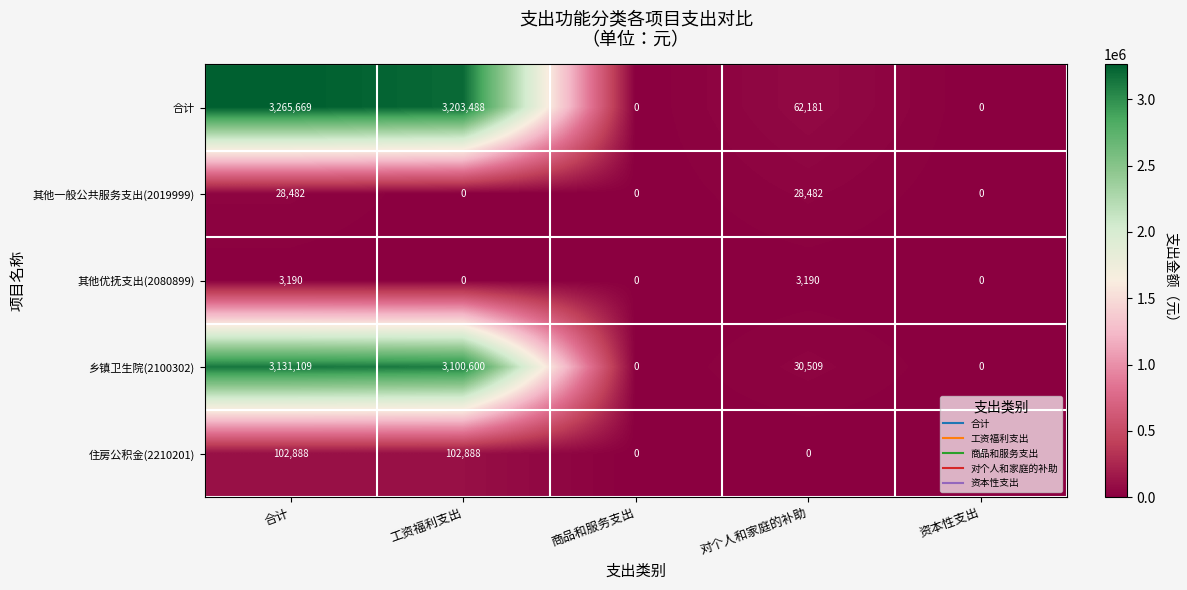

The value of 乡镇卫生院(2100302) at 工资福利支出 is 3100600. True or false?

True